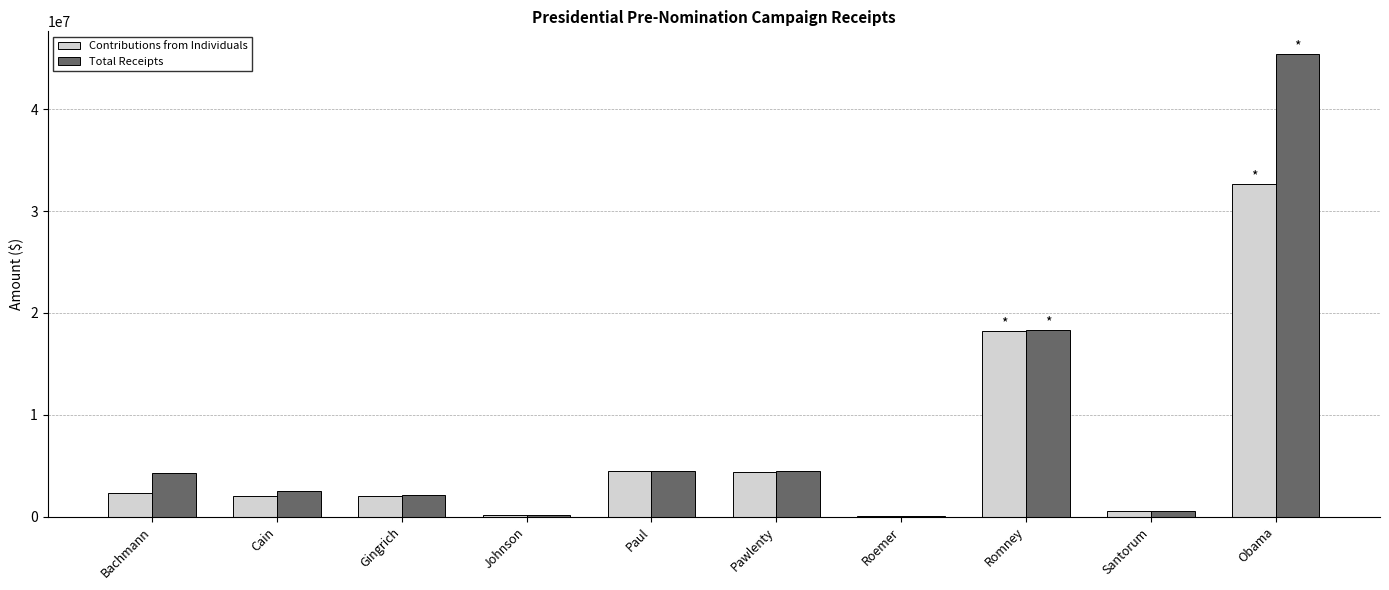

Which series has the largest total across all categories?

Total Receipts